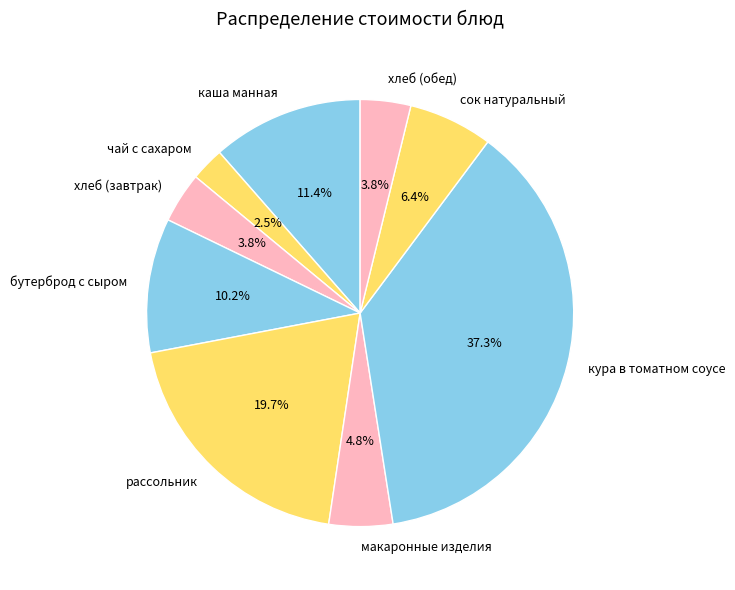

Does хлеб (обед) represent more than half of the total?

No